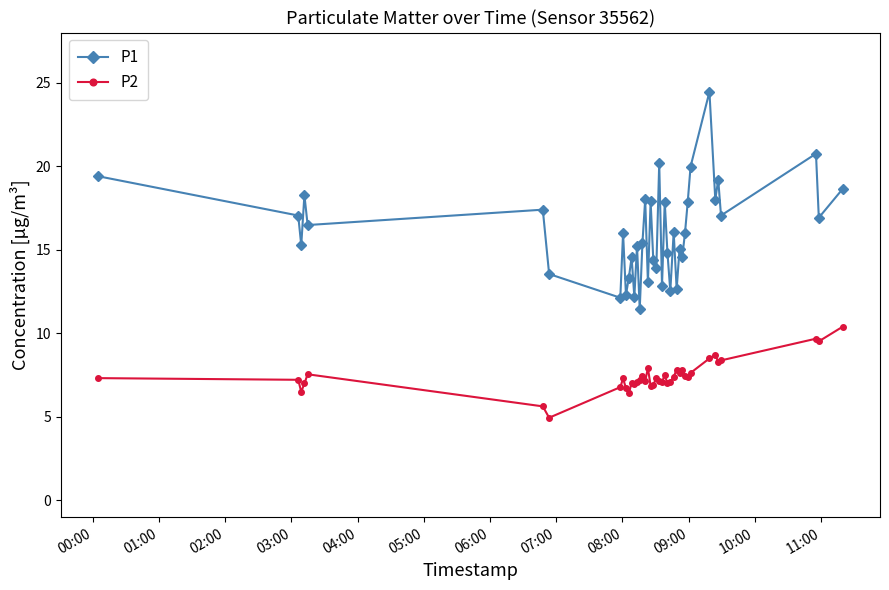

List the series in order of their overall mean, highest first.

P1, P2